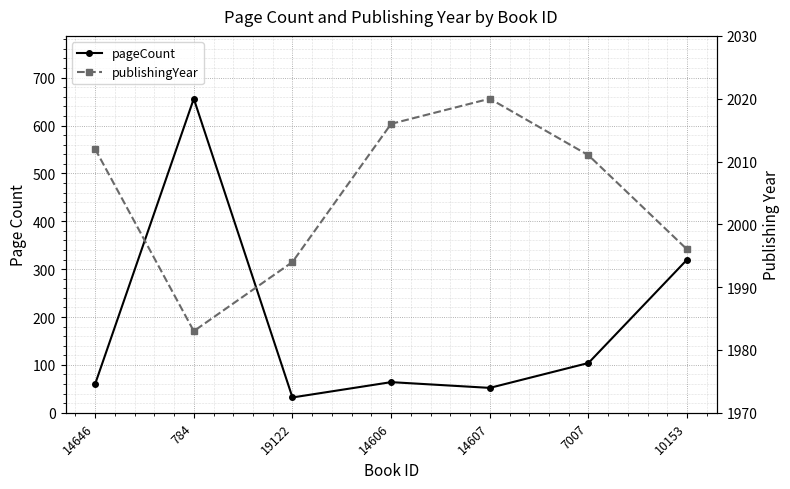

What position from the right is 784?

6